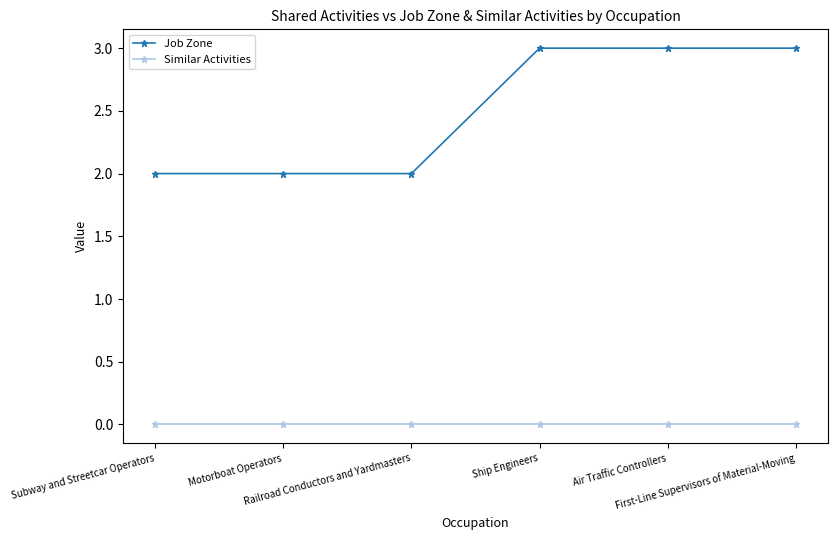

Is this an area chart (filled region under the line)?

No